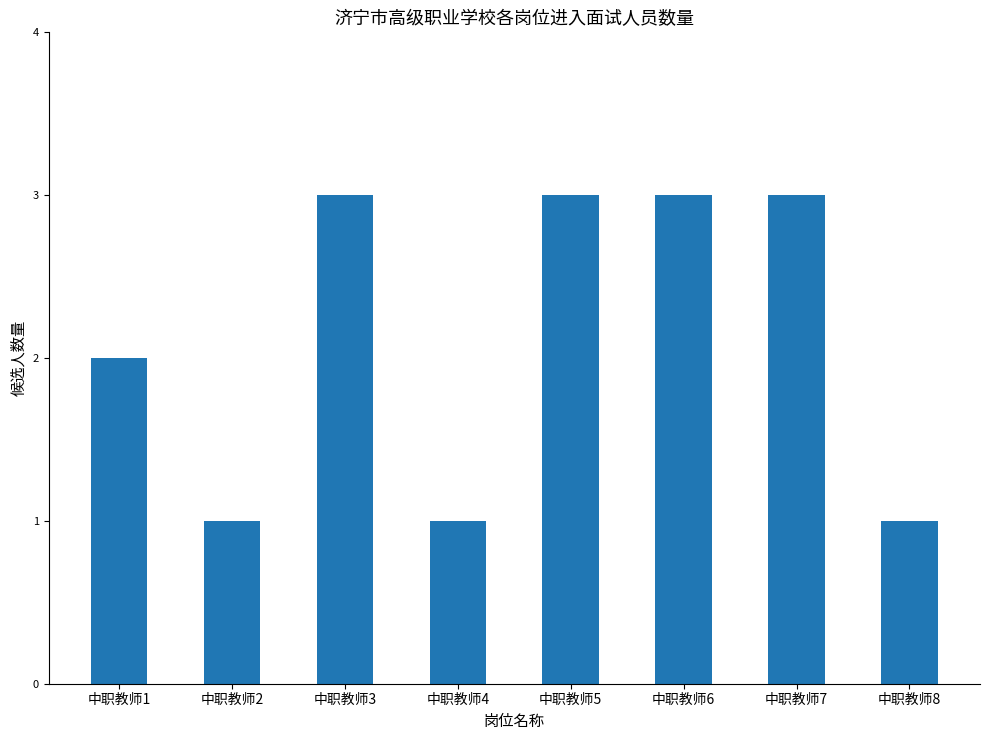

Reading left to right, extract all data points from this chart.

中职教师1=2	中职教师2=1	中职教师3=3	中职教师4=1	中职教师5=3	中职教师6=3	中职教师7=3	中职教师8=1